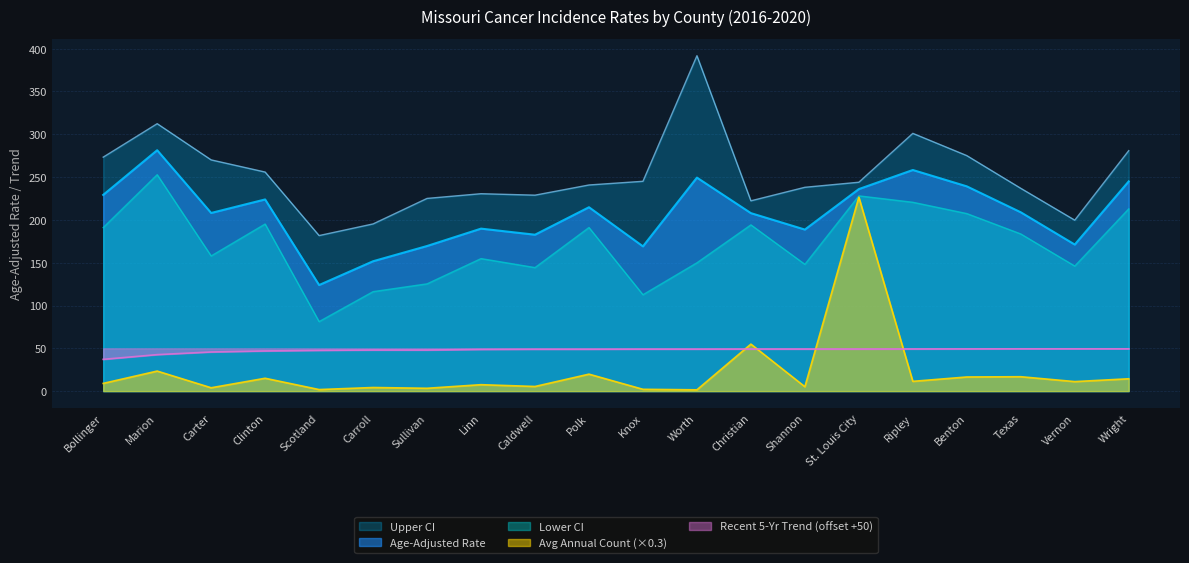

What is the average value of the Age-Adjusted Rate series?

207.4